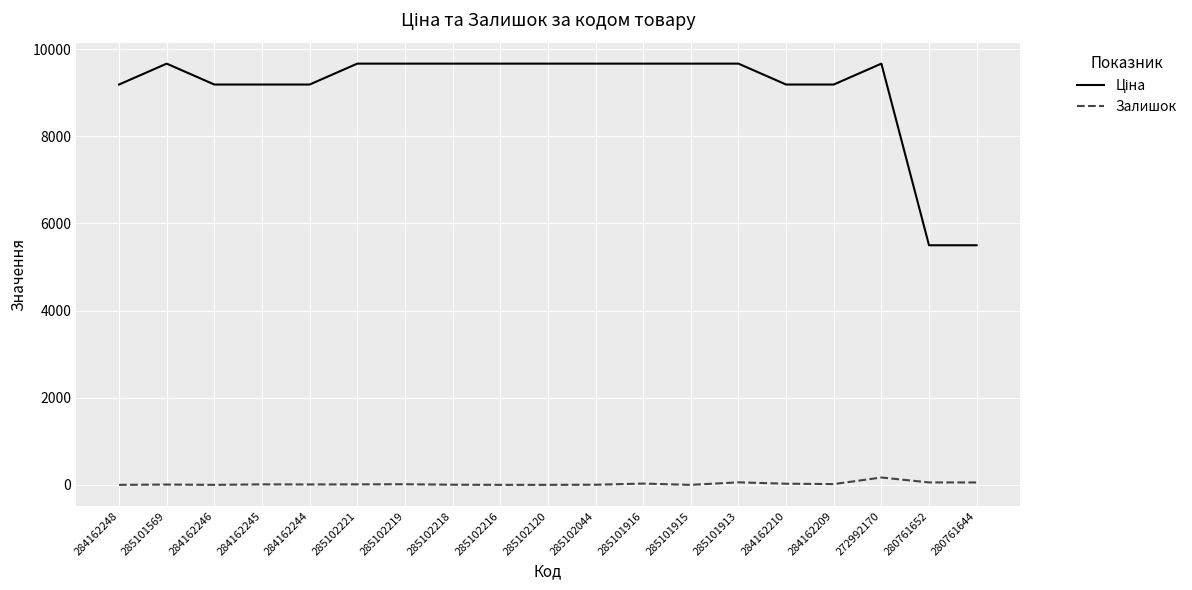

What is the sum of all Залишок values?

468.0